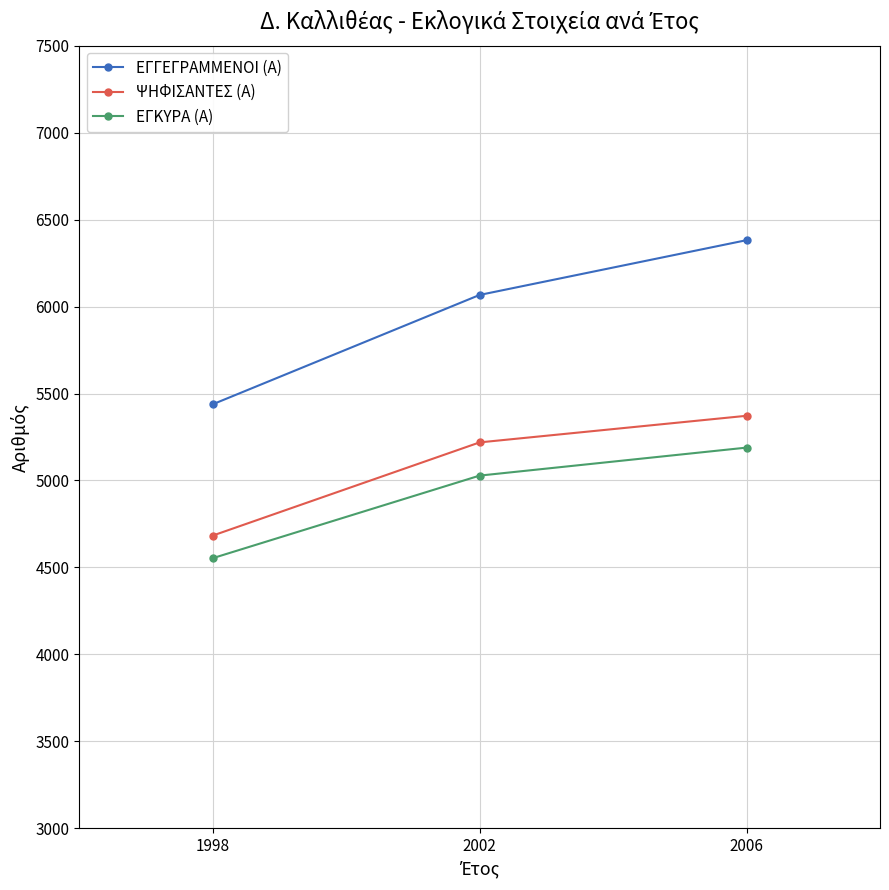

Rank the series by their average value, from lowest to highest.

ΕΓΚΥΡΑ (Α), ΨΗΦΙΣΑΝΤΕΣ (Α), ΕΓΓΕΓΡΑΜΜΕΝΟΙ (Α)